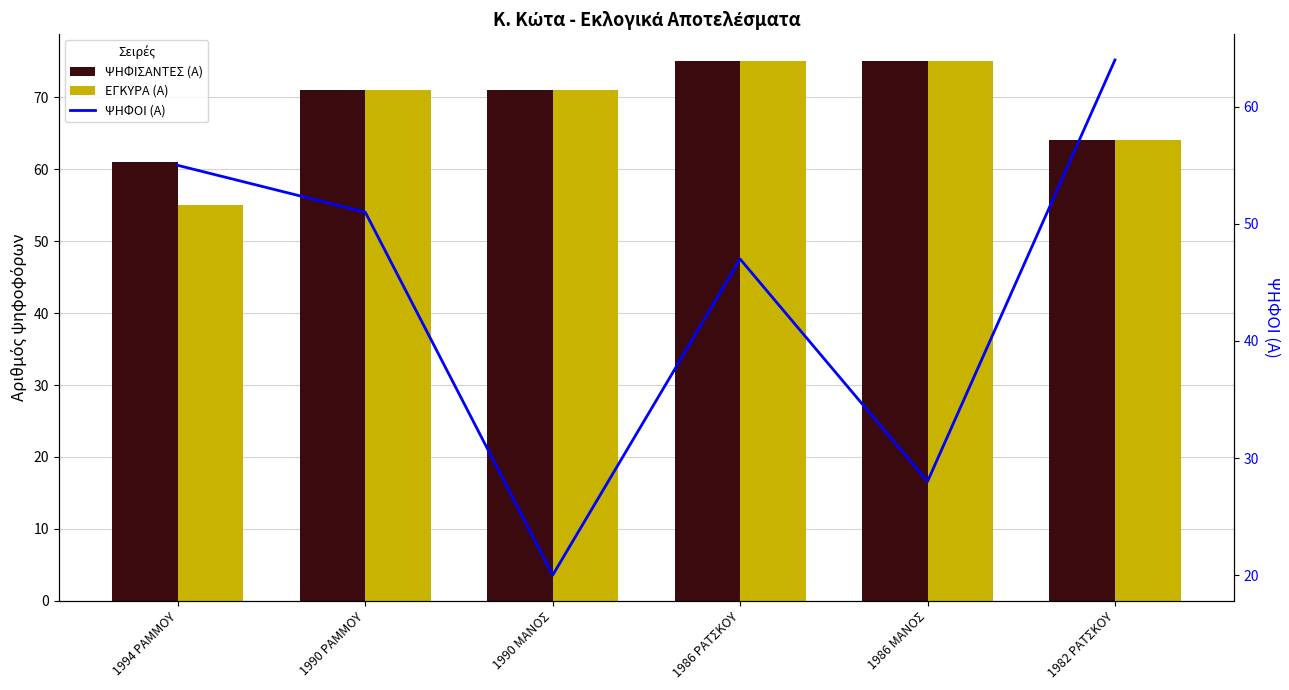

At which label is ΨΗΦΟΙ (Α) closest to 42?

1986 ΡΑΤΣΚΟΥ